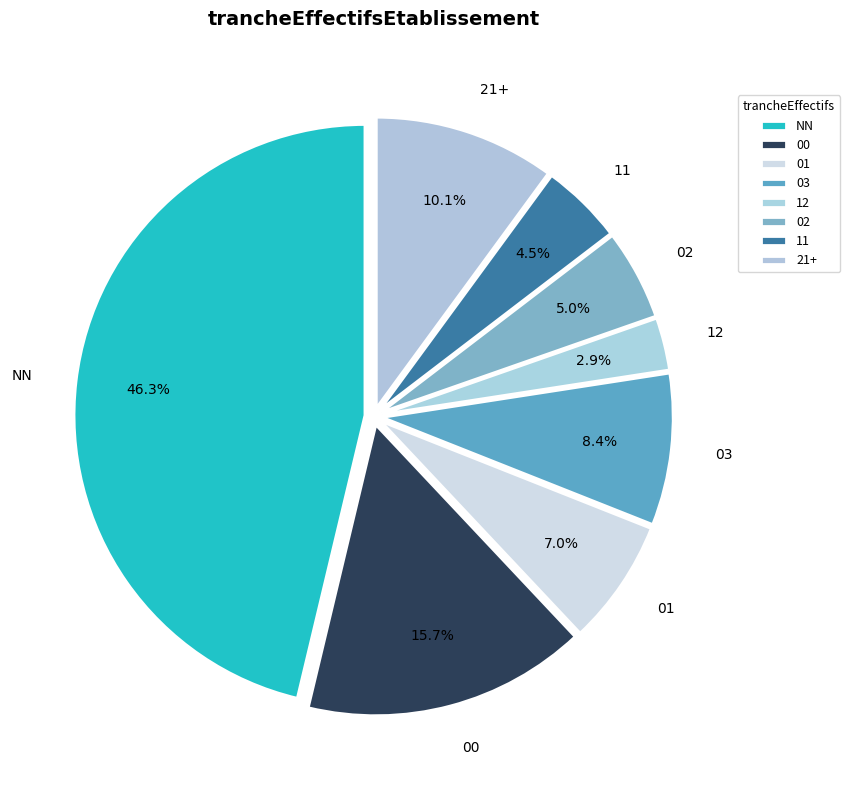

To the nearest percent, what is the difference between the largest and smallest slice percentages?

43%